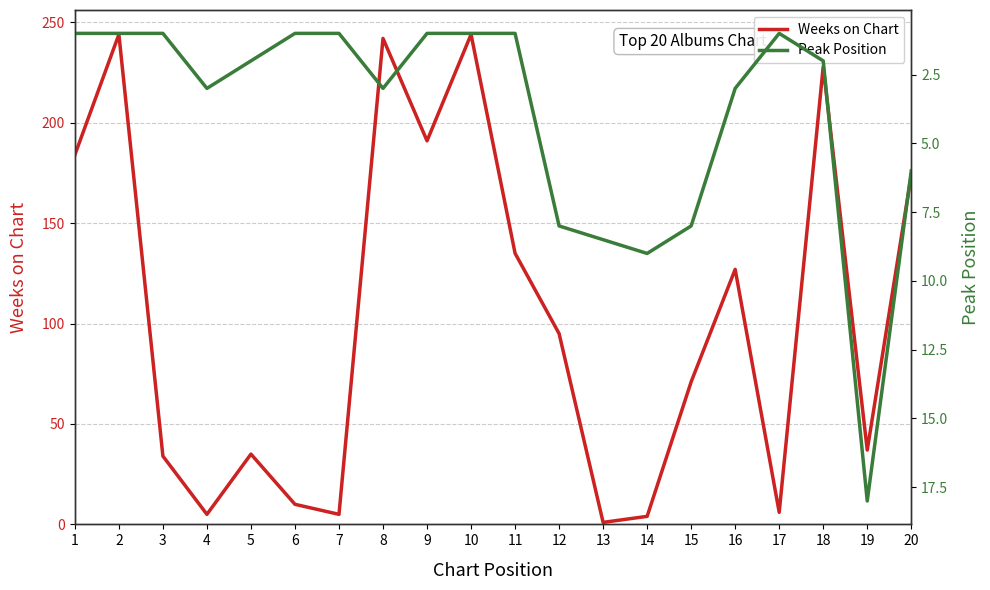

How many values are below 95?

10